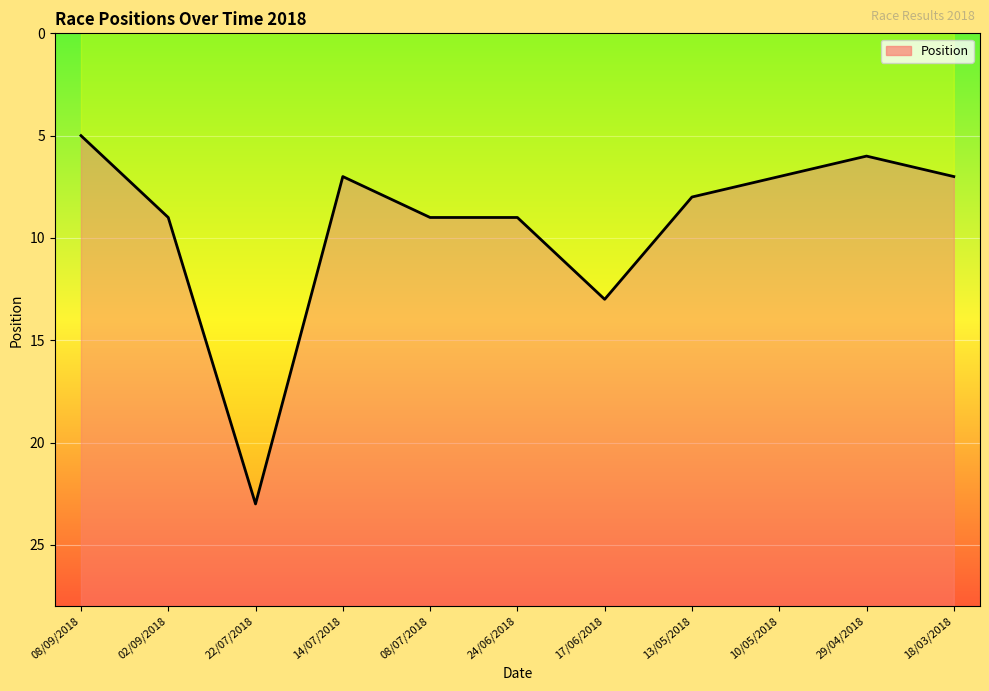

What is the value of the 5th point from the left?

9